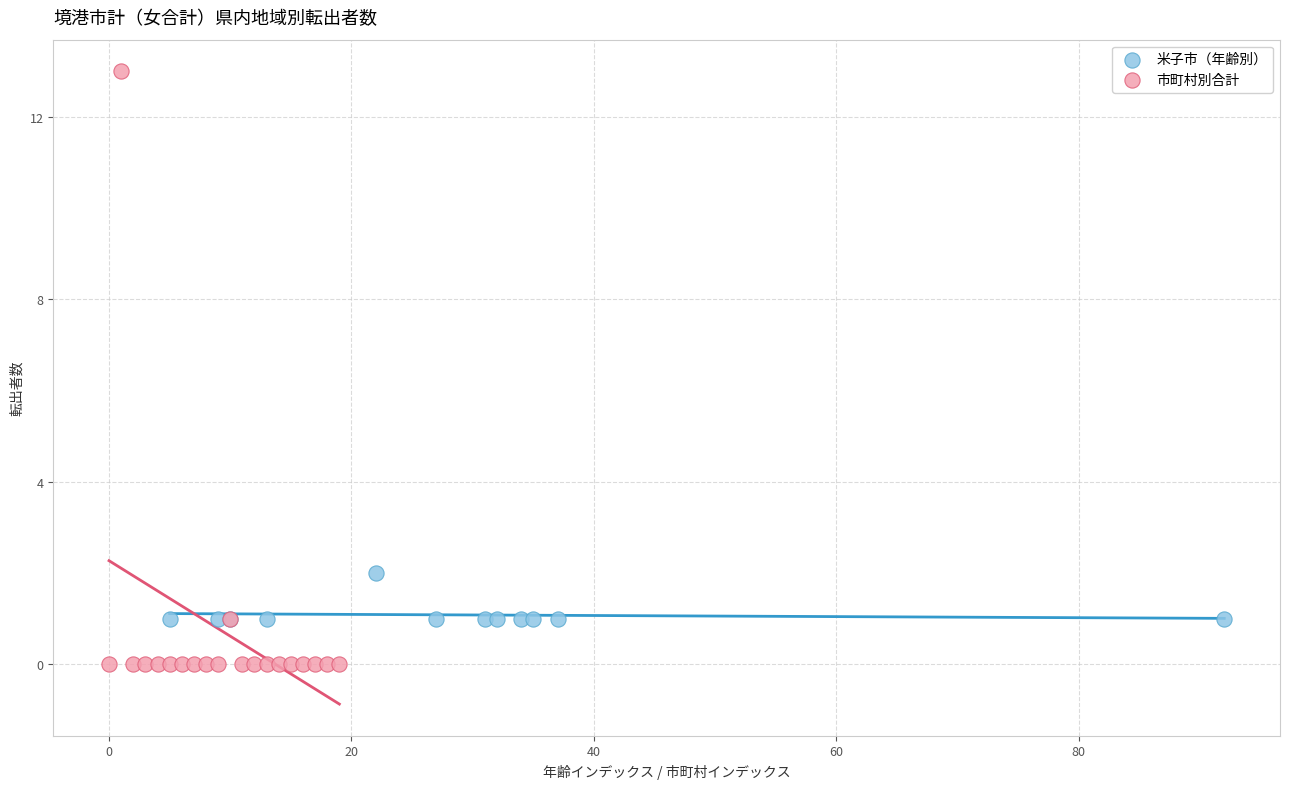

Which series contains the lowest Y value?

市町村別合計